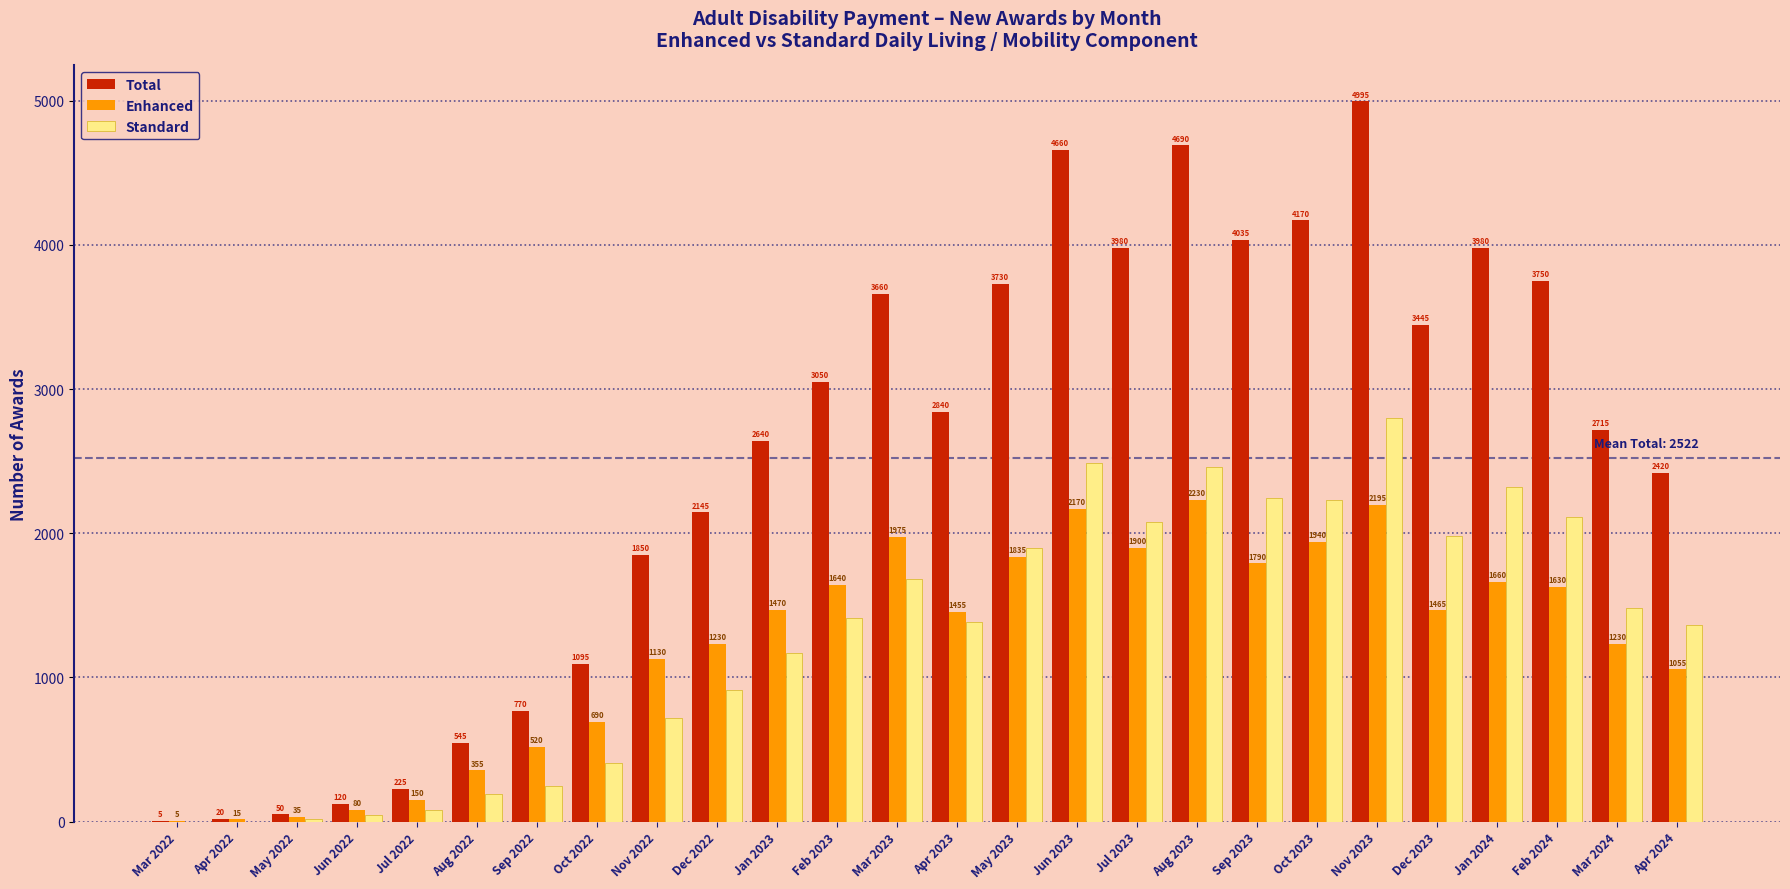

Reading right to left, what are all the values shown in this chart?

Total: Apr 2024=2420	Mar 2024=2715	Feb 2024=3750	Jan 2024=3980	Dec 2023=3445	Nov 2023=4995	Oct 2023=4170	Sep 2023=4035	Aug 2023=4690	Jul 2023=3980	Jun 2023=4660	May 2023=3730	Apr 2023=2840	Mar 2023=3660	Feb 2023=3050	Jan 2023=2640	Dec 2022=2145	Nov 2022=1850	Oct 2022=1095	Sep 2022=770	Aug 2022=545	Jul 2022=225	Jun 2022=120	May 2022=50	Apr 2022=20	Mar 2022=5
Enhanced: Apr 2024=1055	Mar 2024=1230	Feb 2024=1630	Jan 2024=1660	Dec 2023=1465	Nov 2023=2195	Oct 2023=1940	Sep 2023=1790	Aug 2023=2230	Jul 2023=1900	Jun 2023=2170	May 2023=1835	Apr 2023=1455	Mar 2023=1975	Feb 2023=1640	Jan 2023=1470	Dec 2022=1230	Nov 2022=1130	Oct 2022=690	Sep 2022=520	Aug 2022=355	Jul 2022=150	Jun 2022=80	May 2022=35	Apr 2022=15	Mar 2022=5
Standard: Apr 2024=1365	Mar 2024=1480	Feb 2024=2115	Jan 2024=2320	Dec 2023=1980	Nov 2023=2800	Oct 2023=2230	Sep 2023=2245	Aug 2023=2460	Jul 2023=2080	Jun 2023=2490	May 2023=1895	Apr 2023=1385	Mar 2023=1685	Feb 2023=1410	Jan 2023=1170	Dec 2022=915	Nov 2022=720	Oct 2022=405	Sep 2022=250	Aug 2022=190	Jul 2022=80	Jun 2022=45	May 2022=15	Apr 2022=0	Mar 2022=0